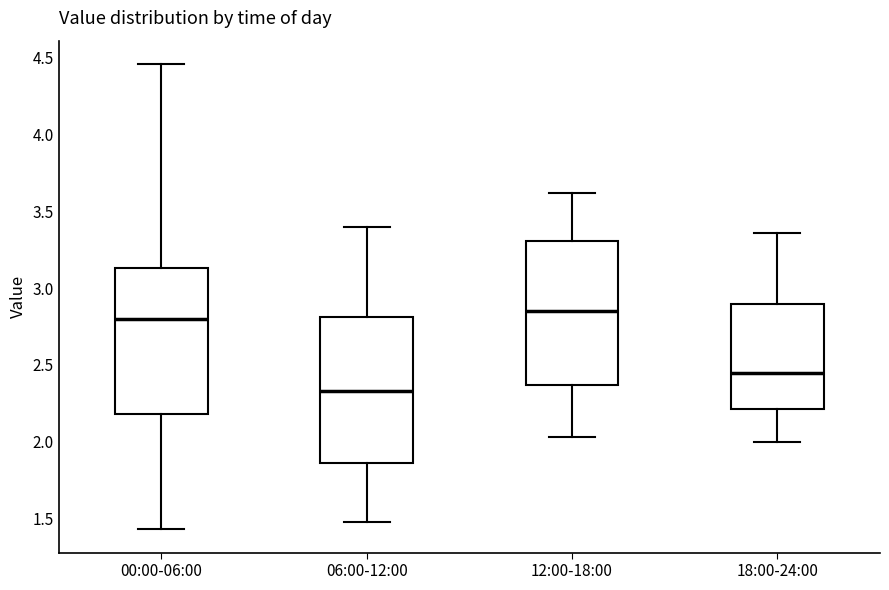

Reading left to right, read every box against the y-axis: the position of its median line, the range the box covers, and the ends of its whiskers. The values are not printed on the chart, so give them approximately, as read against the axis.

00:00-06:00: median 2.80, box 2.20 to 3.15, whiskers 1.45 to 4.45
06:00-12:00: median 2.35, box 1.85 to 2.80, whiskers 1.50 to 3.40
12:00-18:00: median 2.85, box 2.35 to 3.30, whiskers 2.05 to 3.60
18:00-24:00: median 2.45, box 2.20 to 2.90, whiskers 2.00 to 3.35